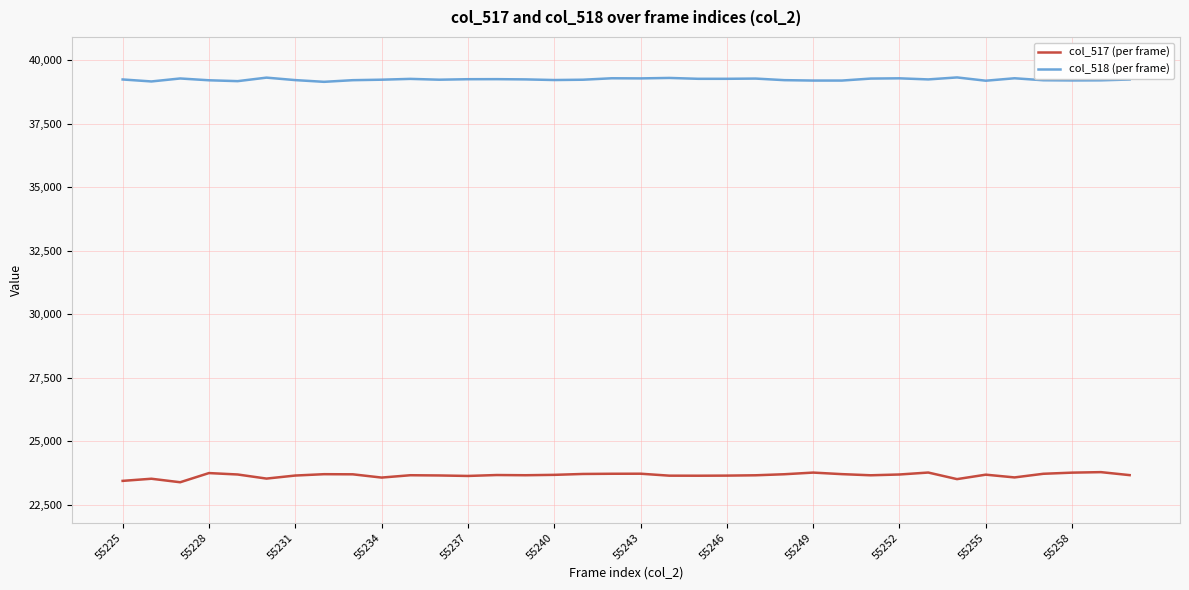

In col_517 (per frame), how many points are lower than both neighbors (excluding endpoints)?

9